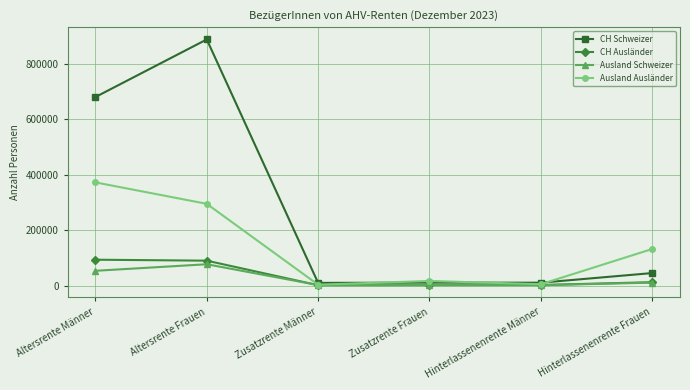

Is it true that CH Schweizer equals 679480 at Altersrente Männer?

True